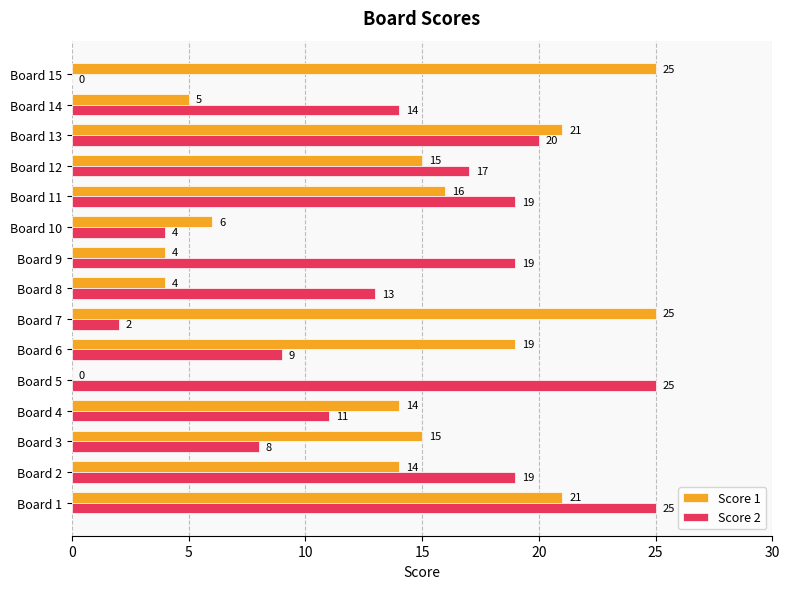

Between Board 3 and Board 4, which series saw the biggest shift?

Score 2